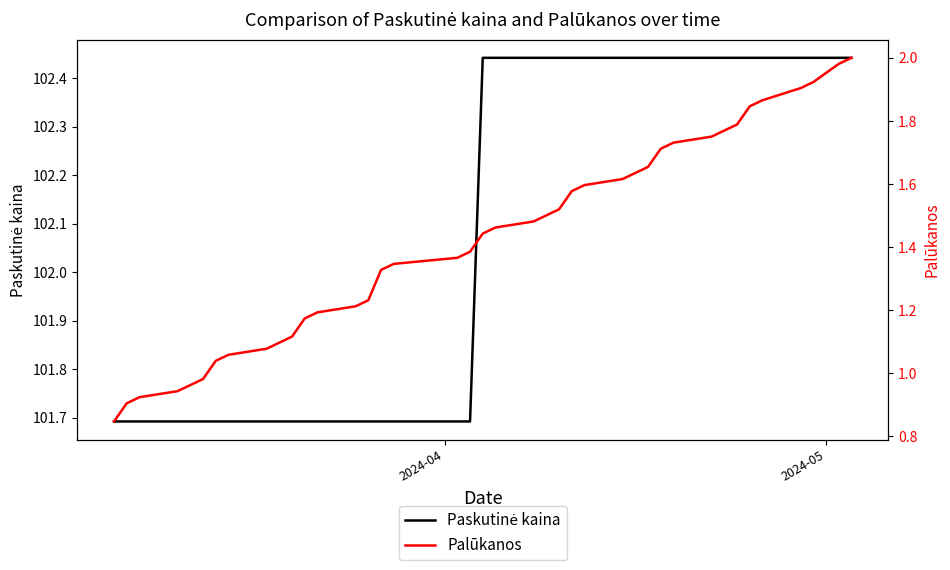

Reading left to right, what are all the values shown in this chart?

Paskutinė kaina: 102.4	102.4	102.4	102.4	102.4	102.4	102.4	102.4	102.4	102.4	102.4	102.4	102.4	102.4	102.4	102.4	102.4	102.4	102.4	102.4	102.4	101.7	101.7	101.7	101.7	101.7	101.7	101.7	101.7	101.7	101.7	101.7	101.7	101.7	101.7	101.7	101.7	101.7	101.7	101.7
Palūkanos: 2.0	2.0	1.9	1.9	1.9	1.8	1.8	1.8	1.8	1.7	1.7	1.7	1.6	1.6	1.6	1.6	1.5	1.5	1.5	1.5	1.4	1.4	1.4	1.3	1.3	1.2	1.2	1.2	1.2	1.1	1.1	1.1	1.1	1.0	1.0	1.0	0.9	0.9	0.9	0.8